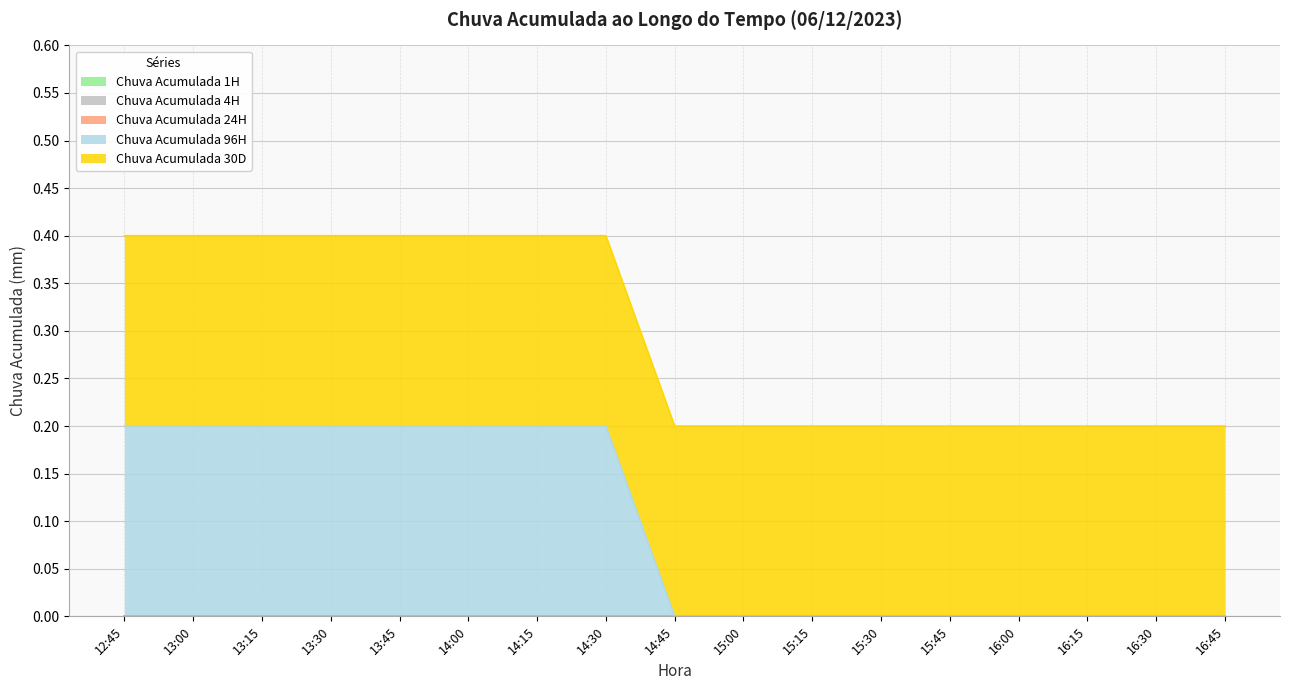

What is the difference between the highest and lowest values at 13:30?

0.2